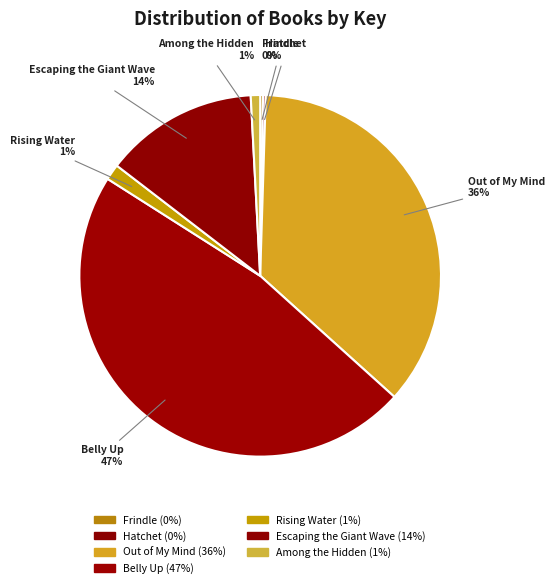

True or false: Escaping the Giant Wave accounts for 26% of the total.

False